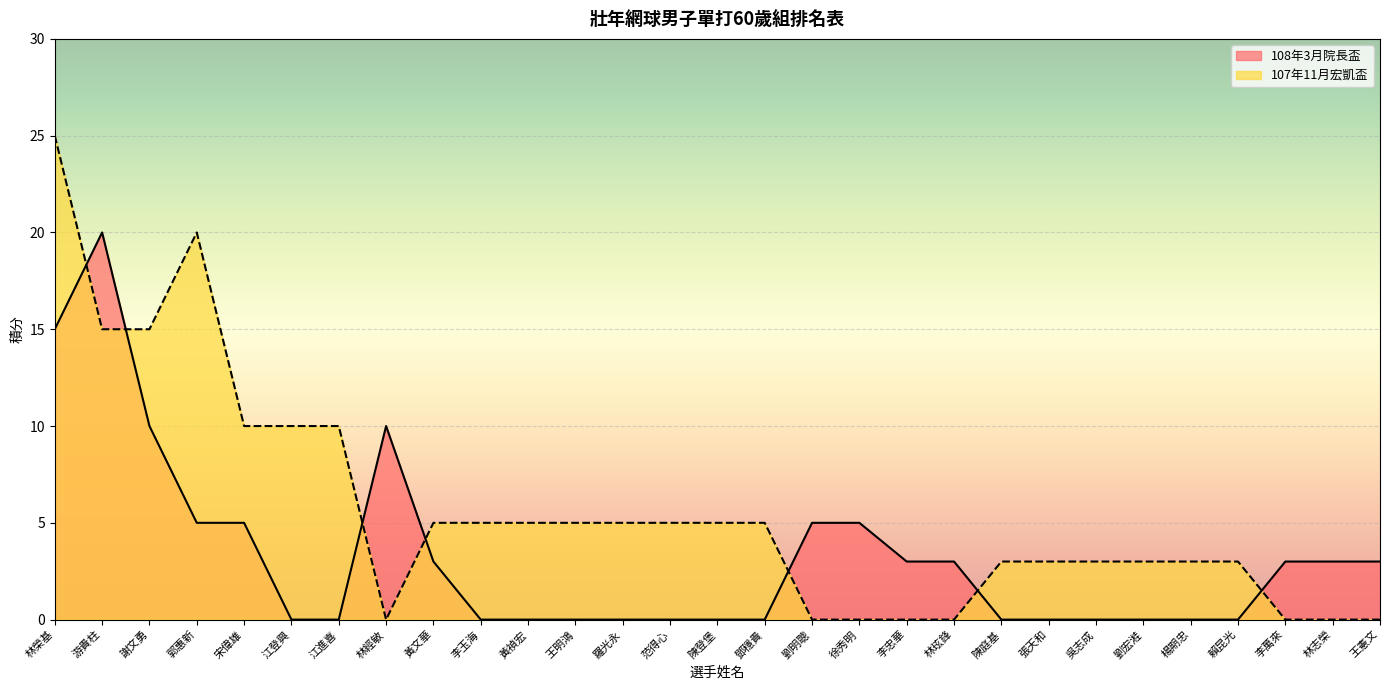

What is the label of the 25th point from the left?

楊期忠